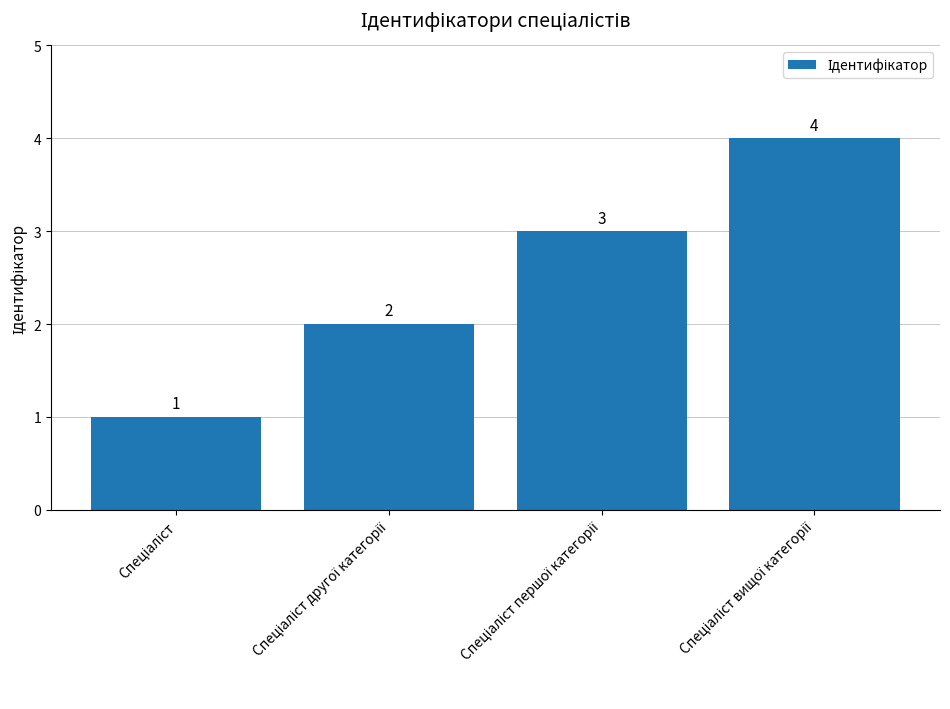

What is the greatest value displayed?

4